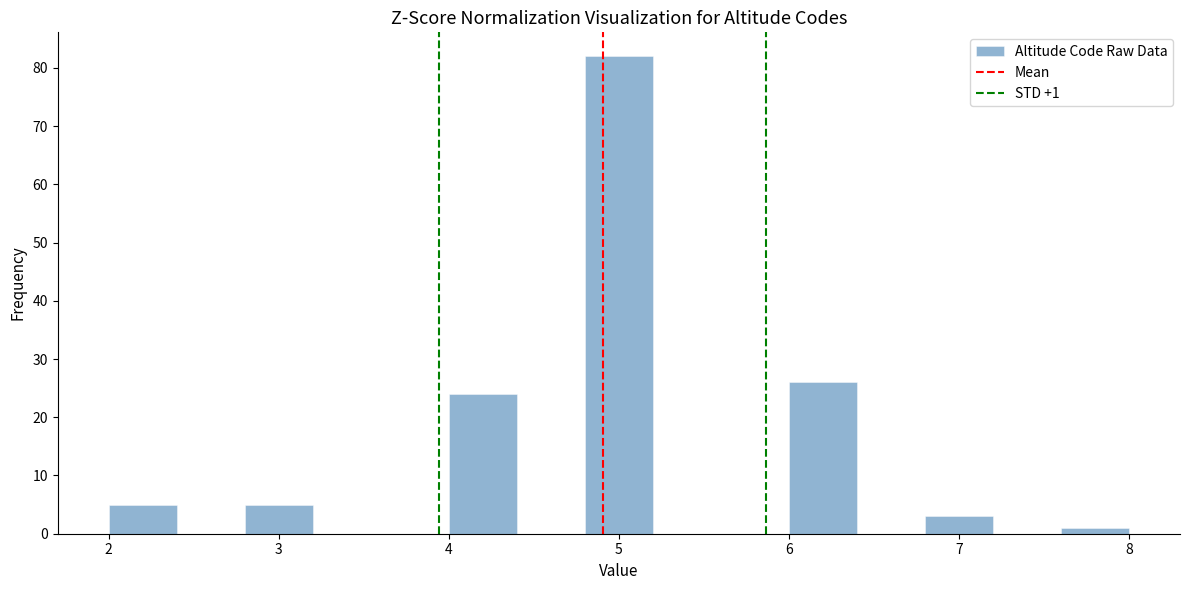

Which range on the x-axis has the tallest bar?

4.8 to 5.2